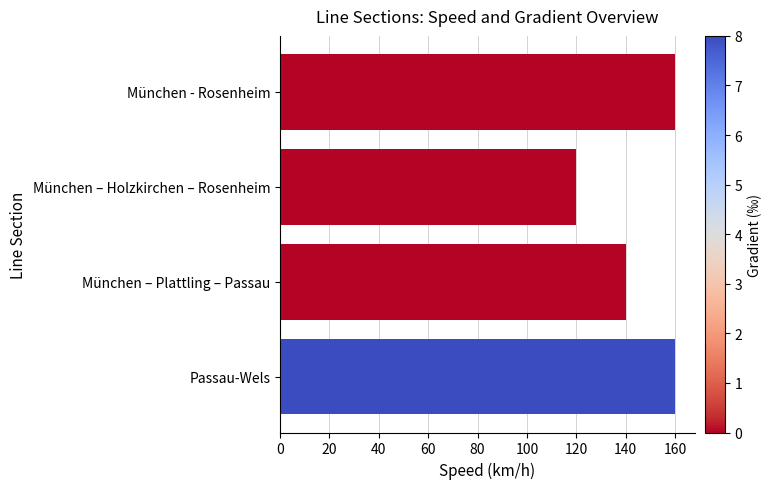

How many values are between 140 and 160?

3